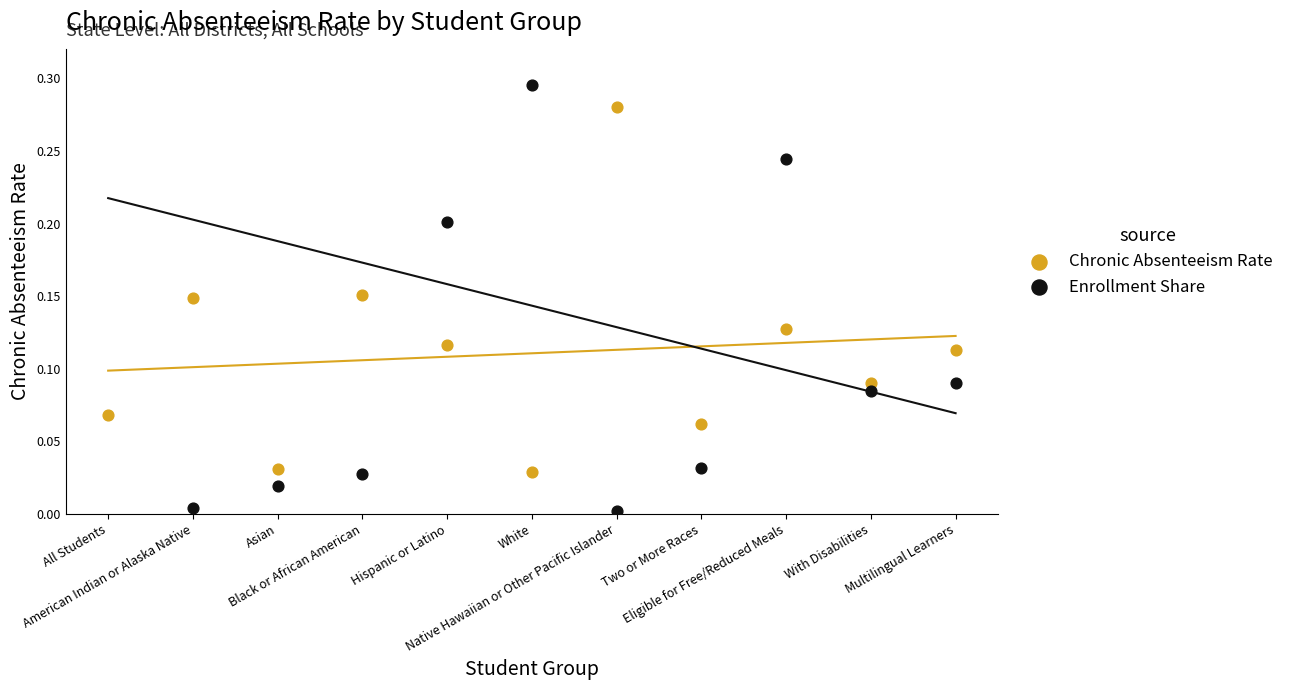

Which series contains the highest Y value?

Enrollment Share